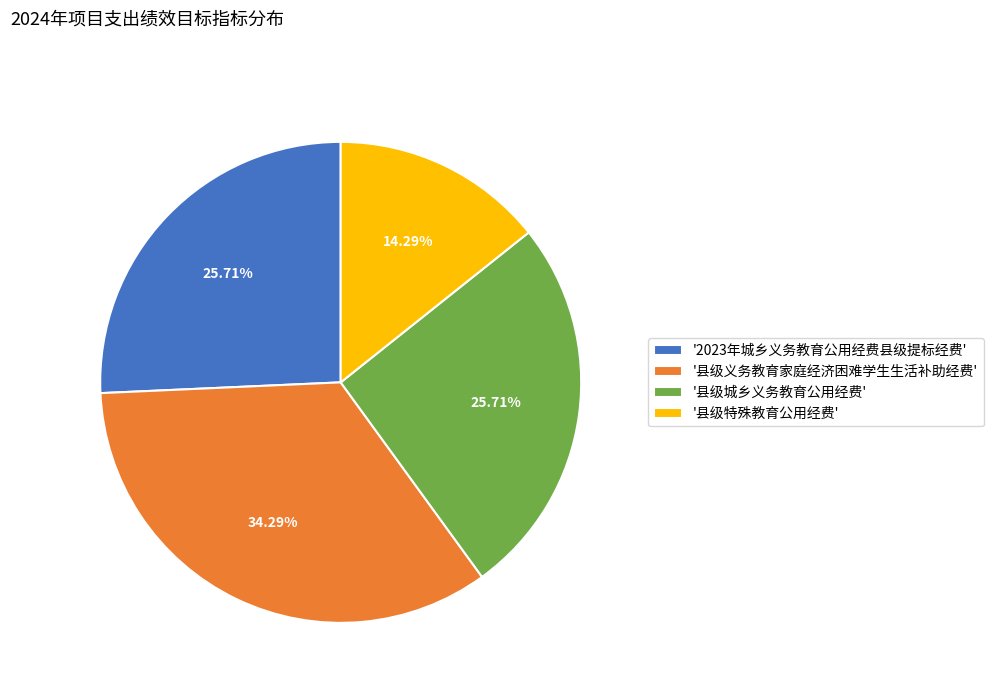

How many slices are in this pie chart?

4